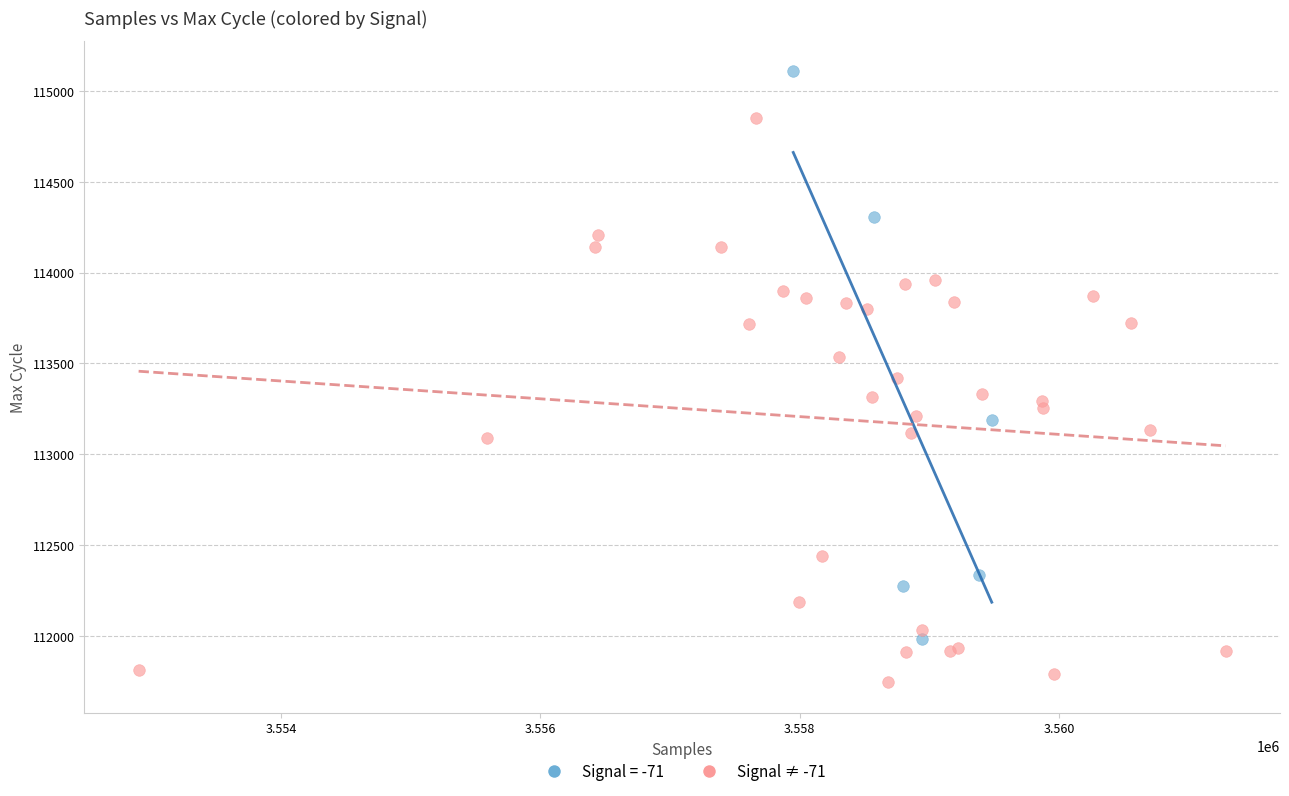

Which series contains the lowest Y value?

Signal ≠ -71